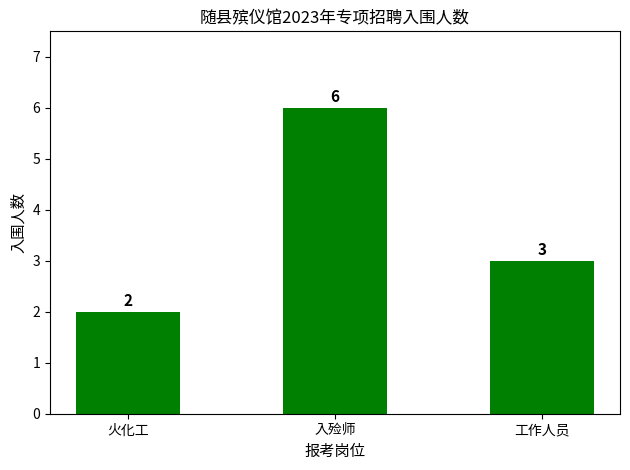

How many bars are there in total?

3